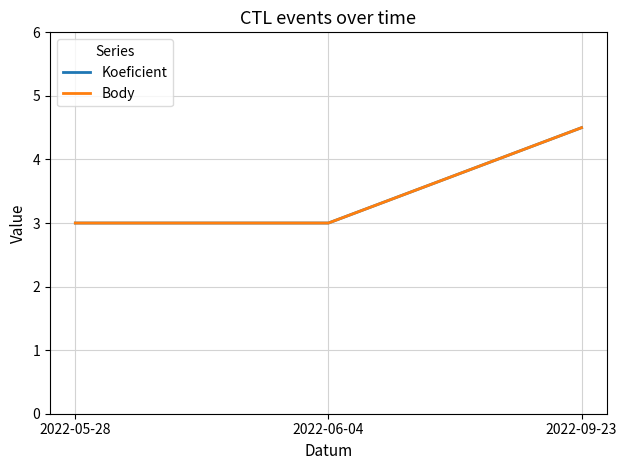

Does the chart have visible grid lines?

Yes